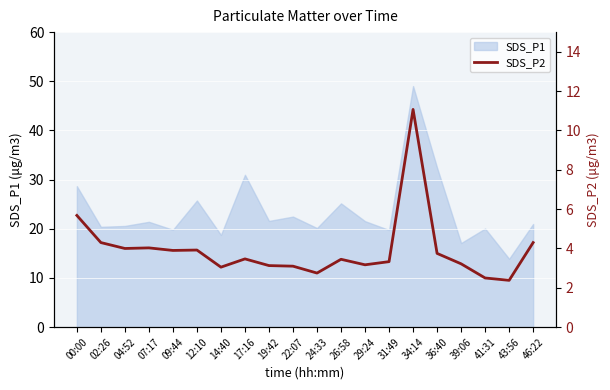

Between 26:58 and 24:33, which is larger?

26:58